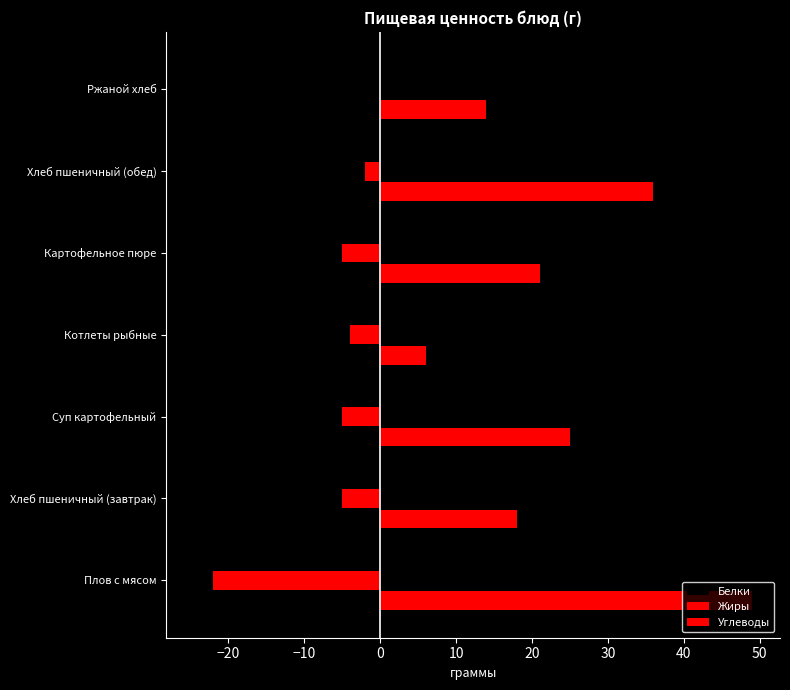

Count the number of data series in this chart.

3